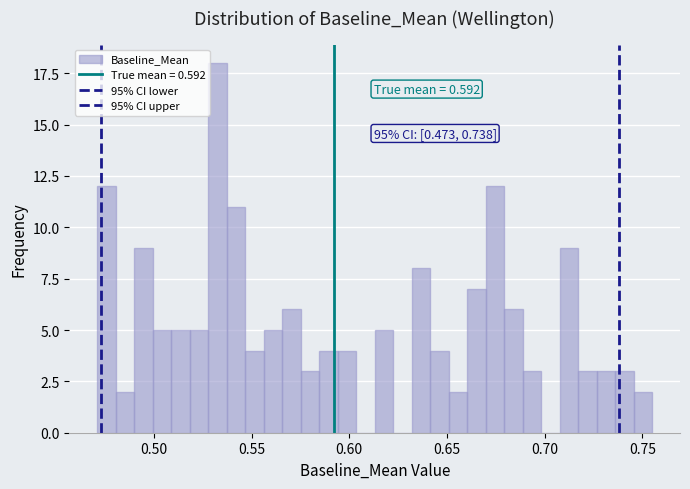

Read against the x-axis, roughly where is the centre of the tallest bar?

0.535